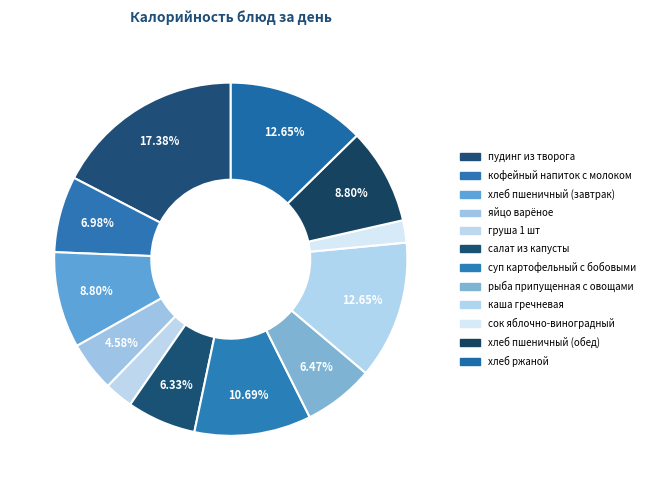

Approximately how many times larger is the value at яйцо варёное compared to сок яблочно-виноградный?

2.2